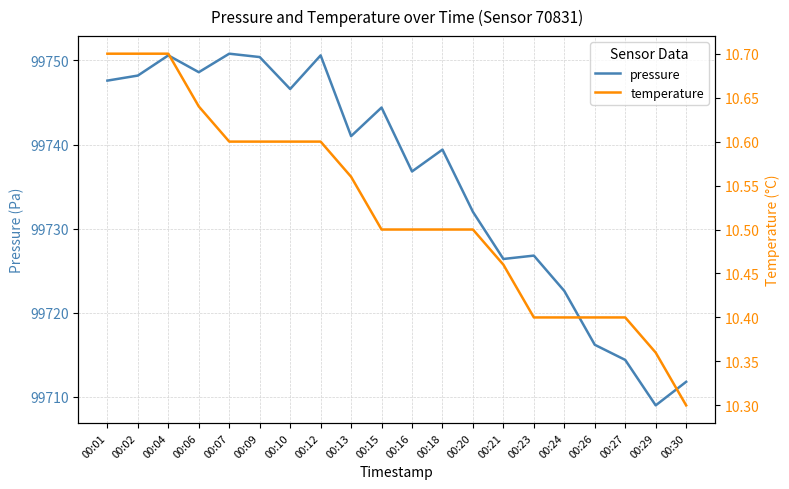

Is the value of pressure at 00:26 greater than the value of temperature at 00:04?

Yes